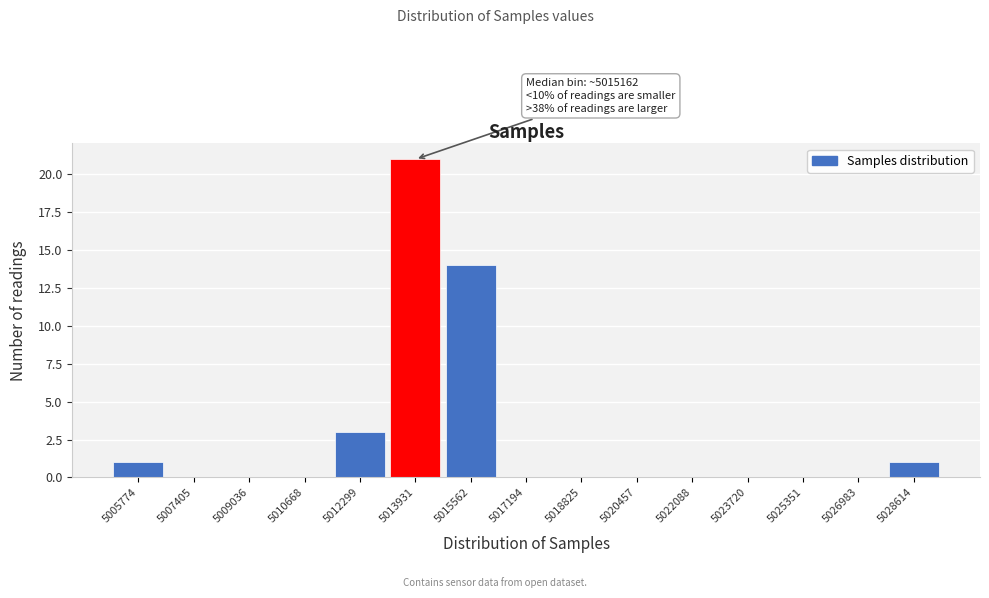

Reading left to right, list all the values displayed in this chart.

5005774=1	5007405=0	5009036=0	5010668=0	5012299=3	5013931=21	5015562=14	5017194=0	5018825=0	5020457=0	5022088=0	5023720=0	5025351=0	5026983=0	5028614=1